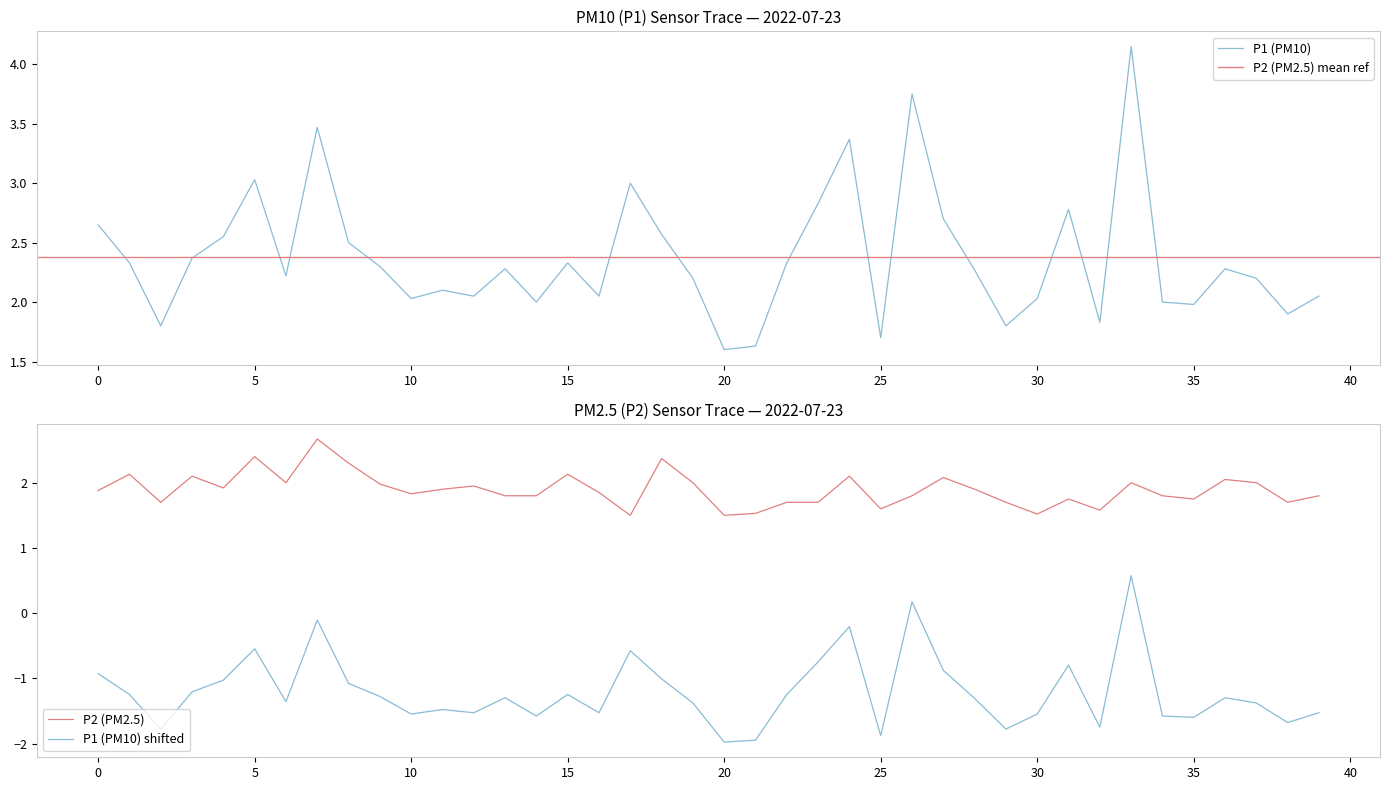

True or false: P1 (PM10) shifted and P2 (PM2.5) cross at least once.

False